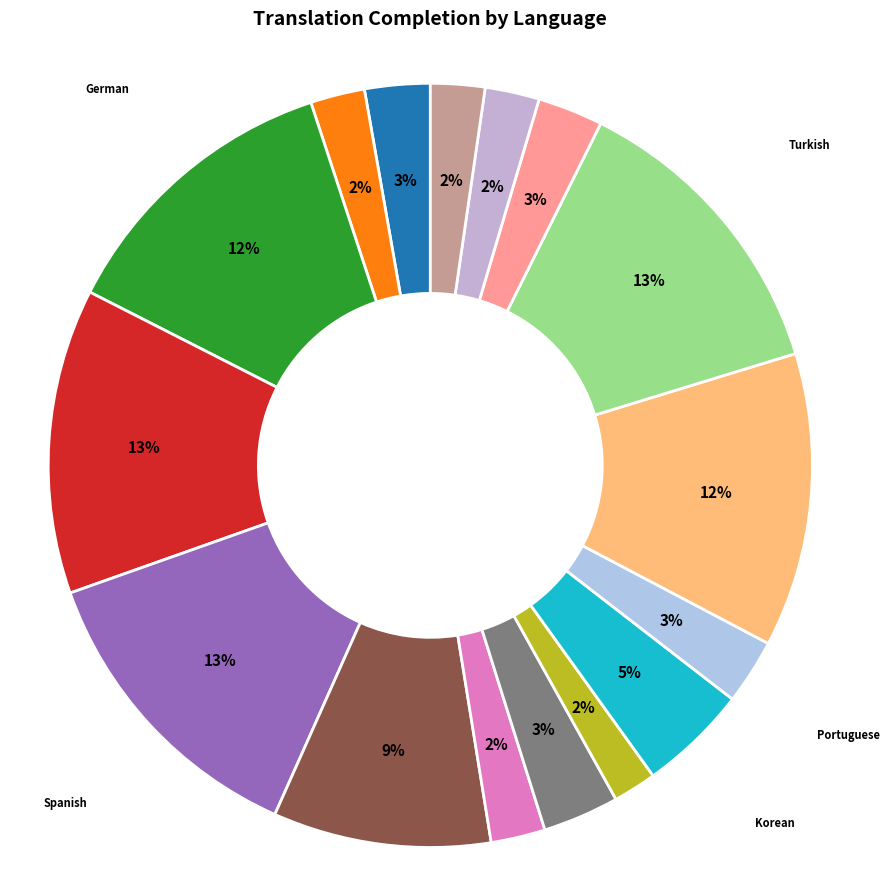

Count the number of slices in the pie.

16